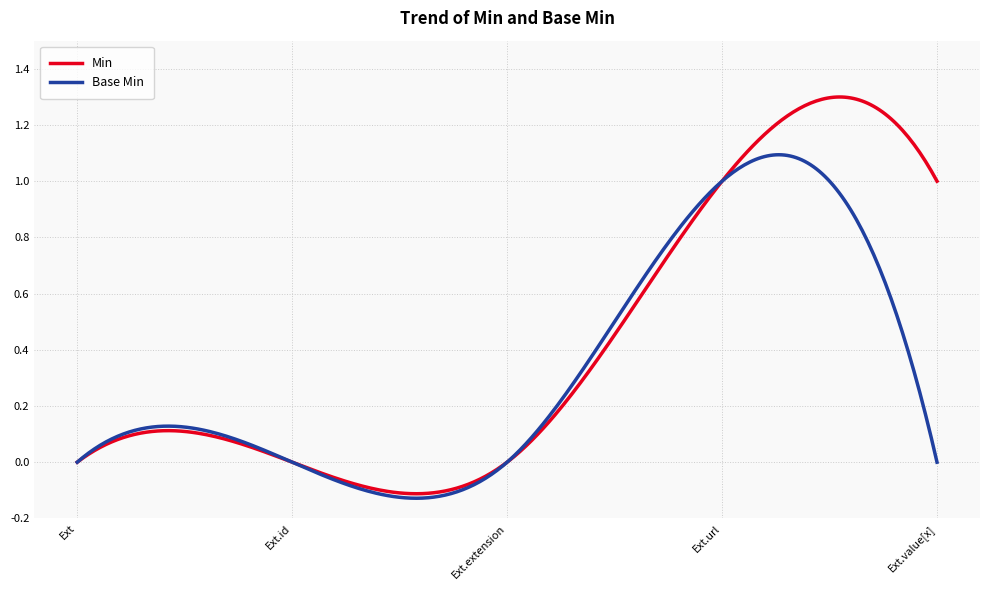

List the series in order of their overall mean, lowest first.

Base Min, Min